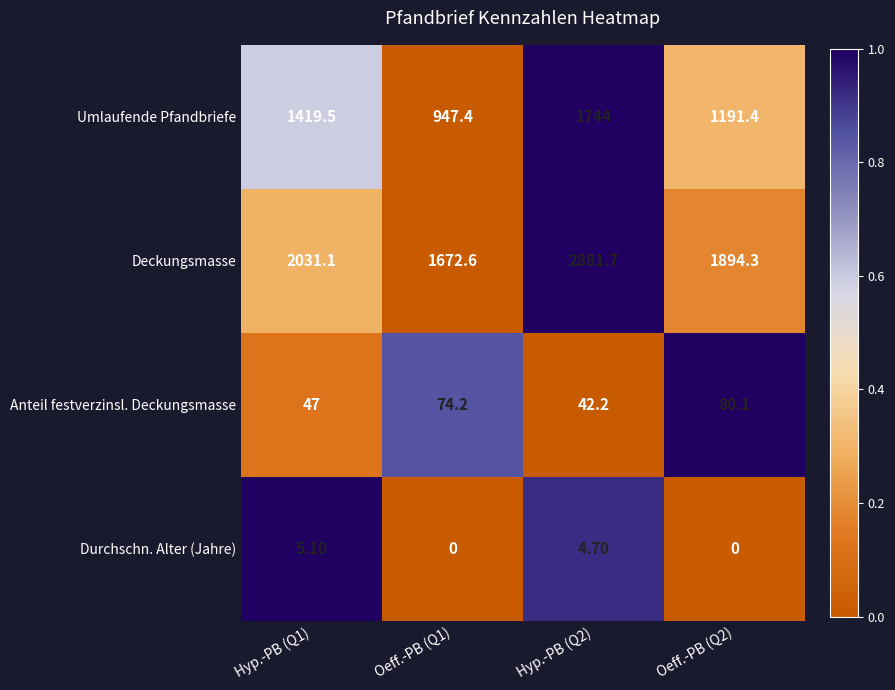

What is the total value across all series at Oeff.-PB (Q2)?

3165.8